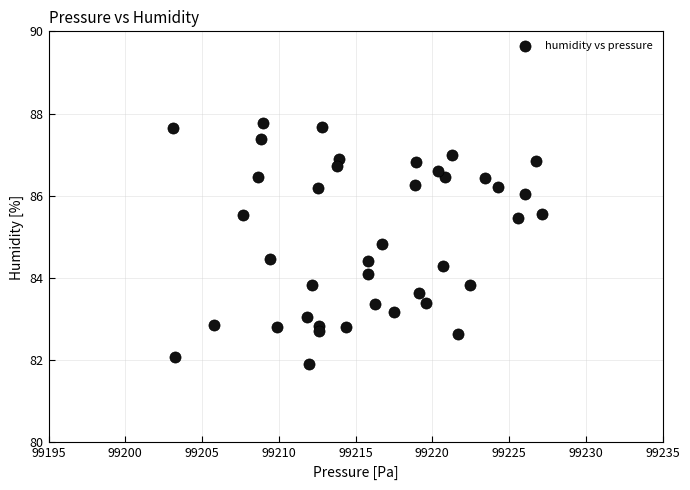

What is the range of Y values (max minus min)?

5.8